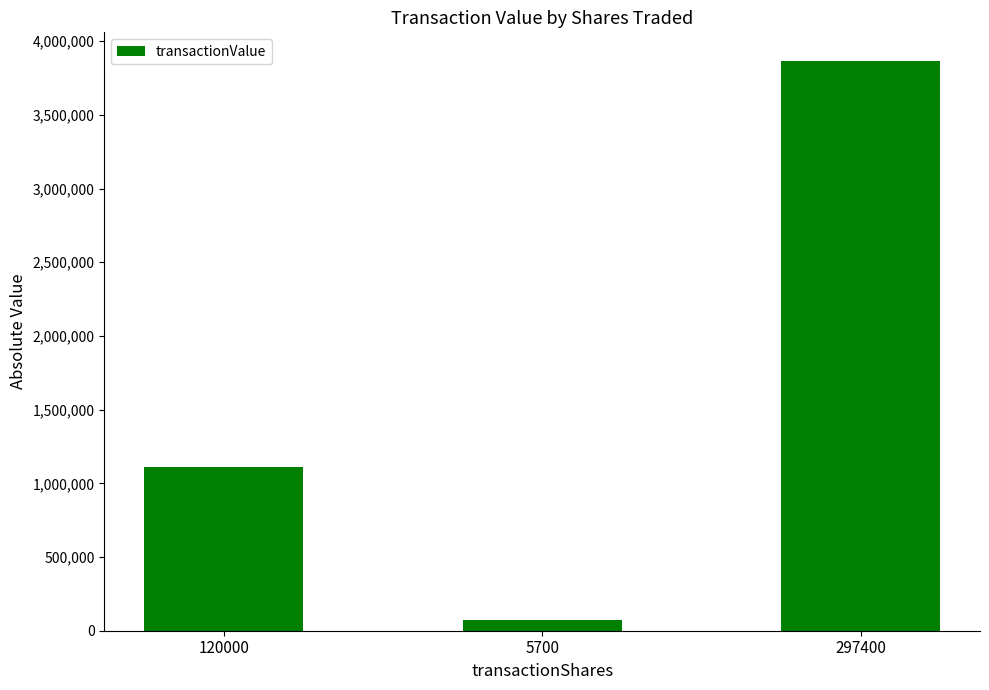

What is the difference between the maximum and minimum values?

3796321